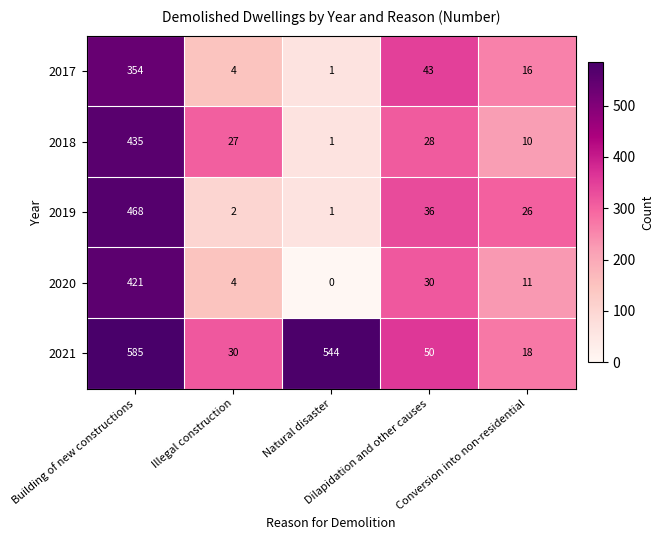

What is the average value of the 2017 series?

84